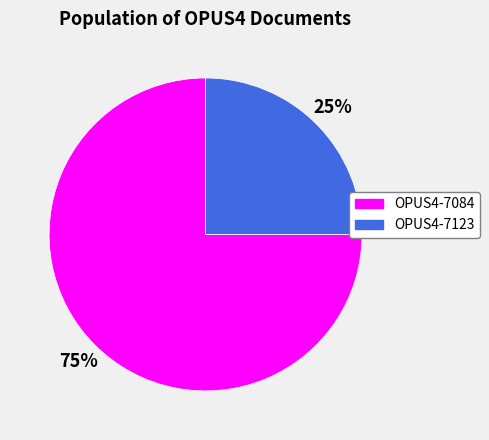

Between OPUS4-7084 and OPUS4-7123, which is larger?

OPUS4-7084